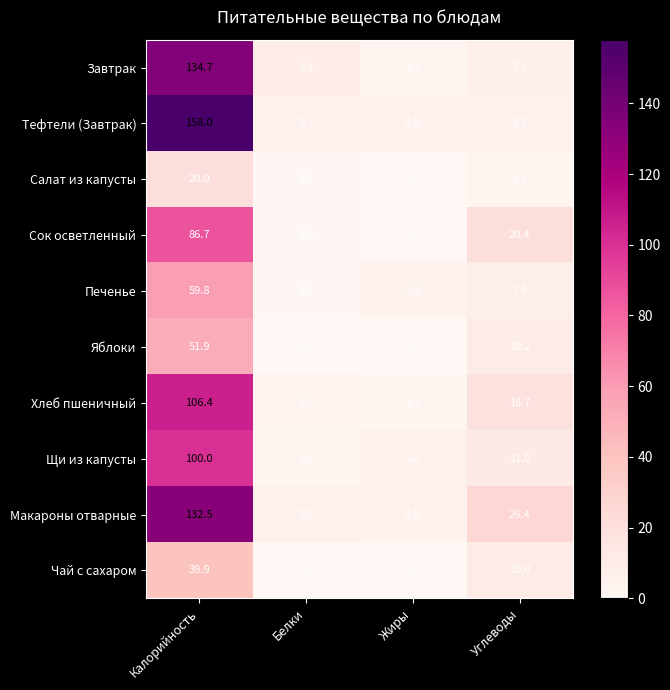

Which label corresponds to the largest value in the chart?

Калорийность